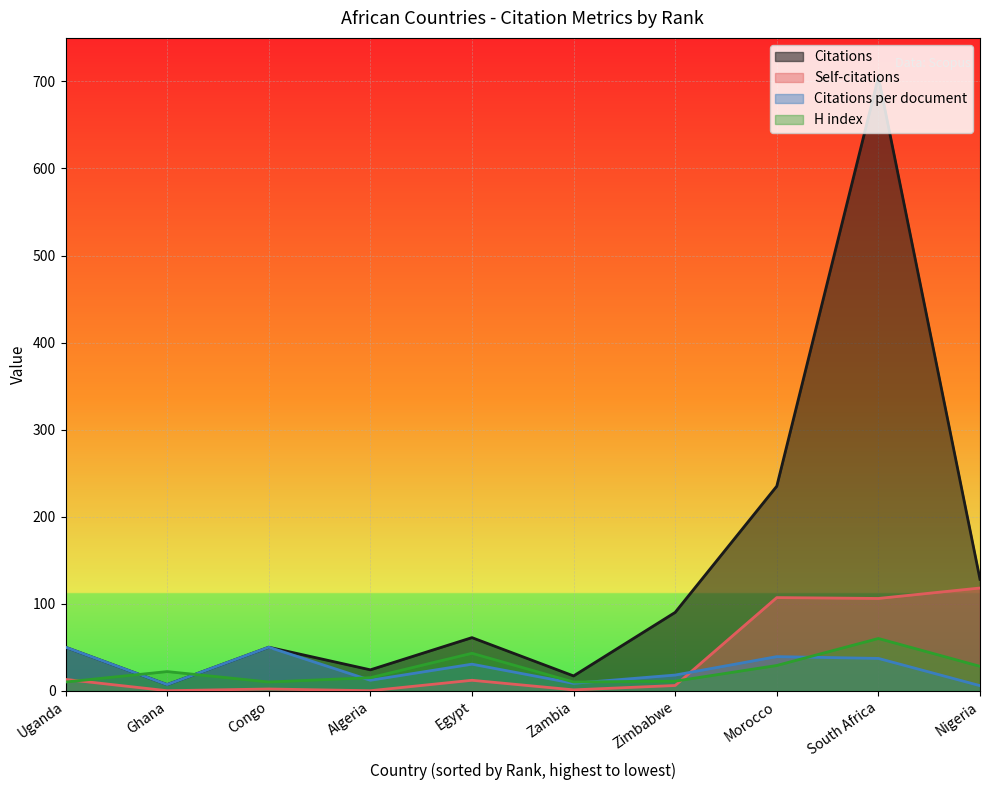

Which series has the largest range (max minus min)?

Citations